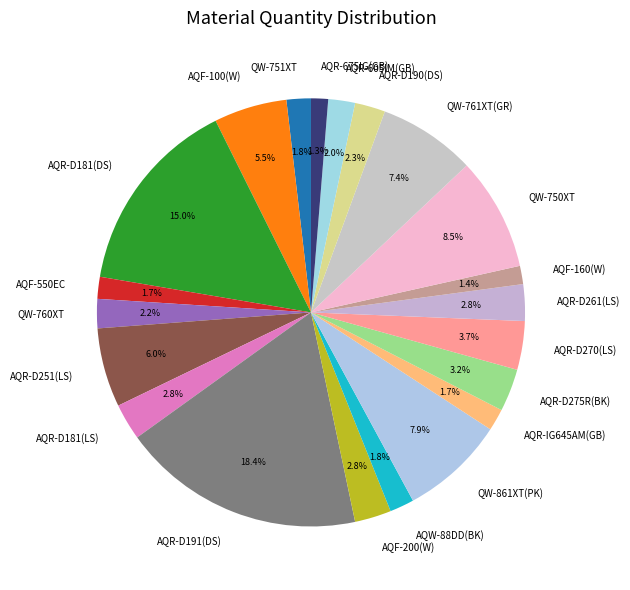

Combined, do AQR-D181(DS) and AQR-IG645AM(GB) account for over 50%?

No